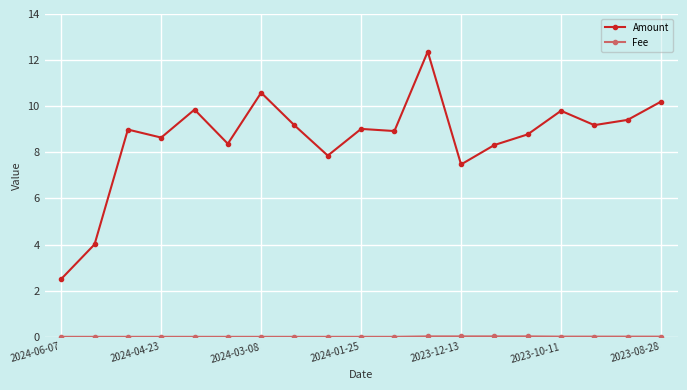

At how many categories does at least one series exceed 10?

3